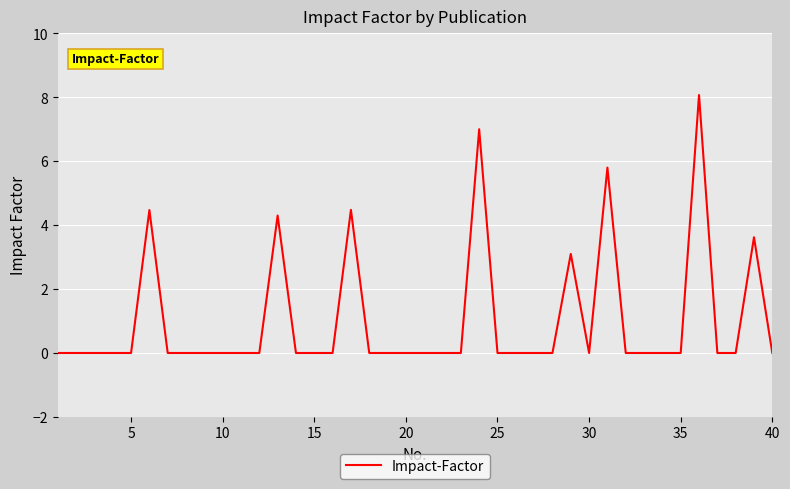

What is the greatest value displayed?

8.1